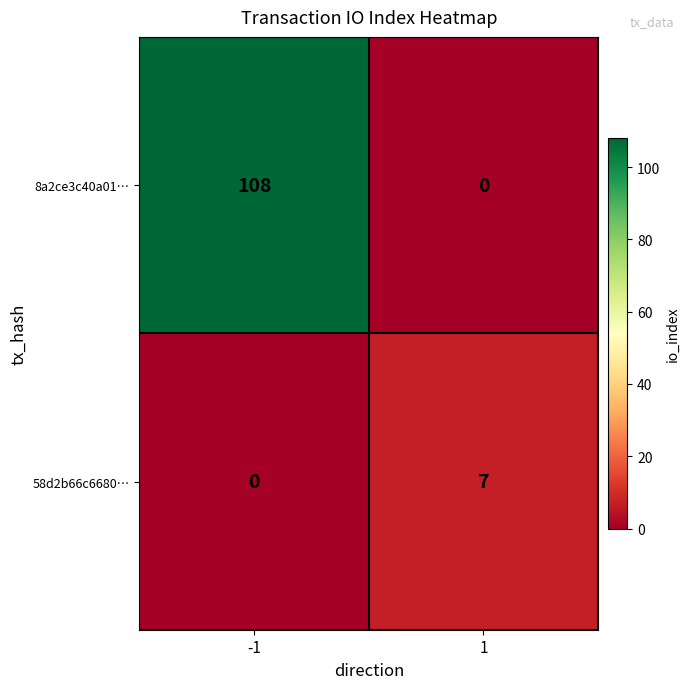

What is the total value across all series at -1?

108